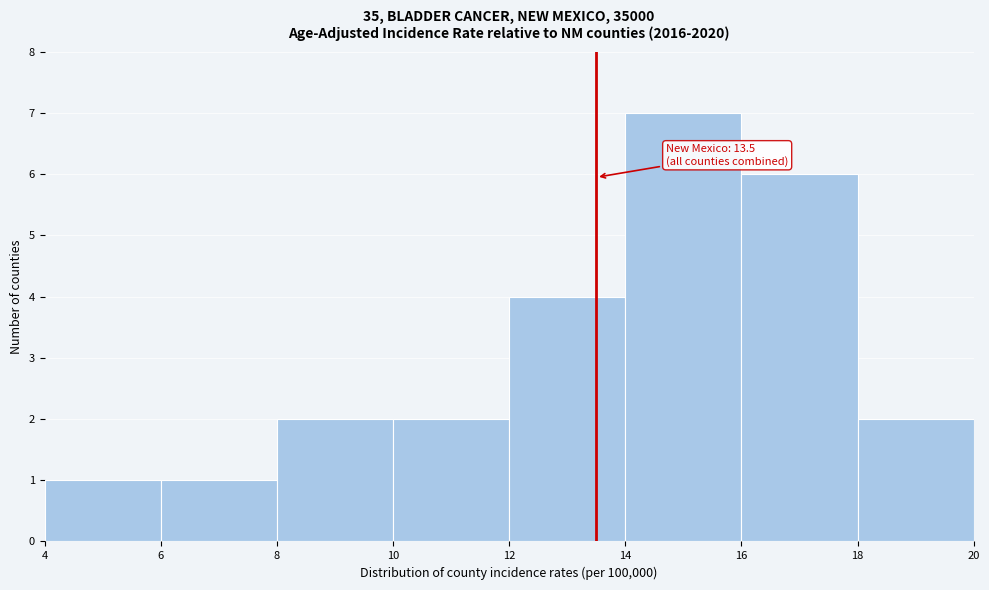

Over which range of the x-axis is the bar tallest?

14 to 16